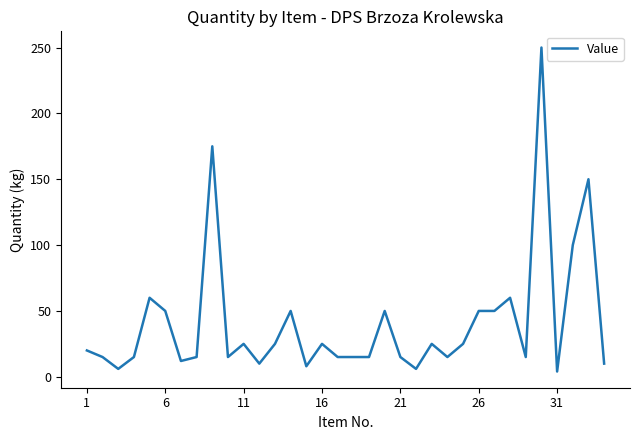

What is the difference between the maximum and minimum values?

246